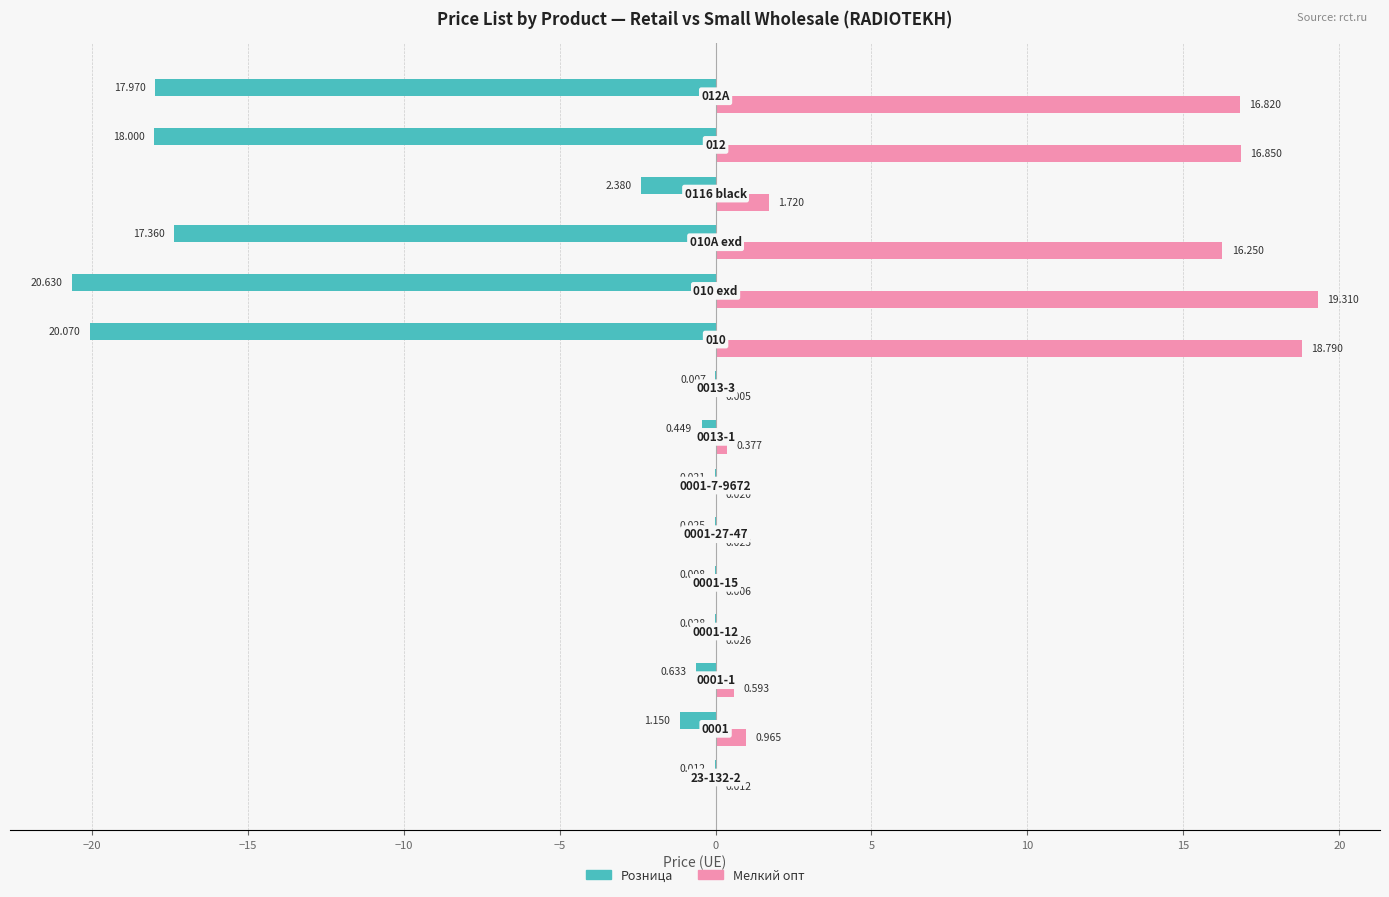

Which series has the largest total across all categories?

Мелкий опт